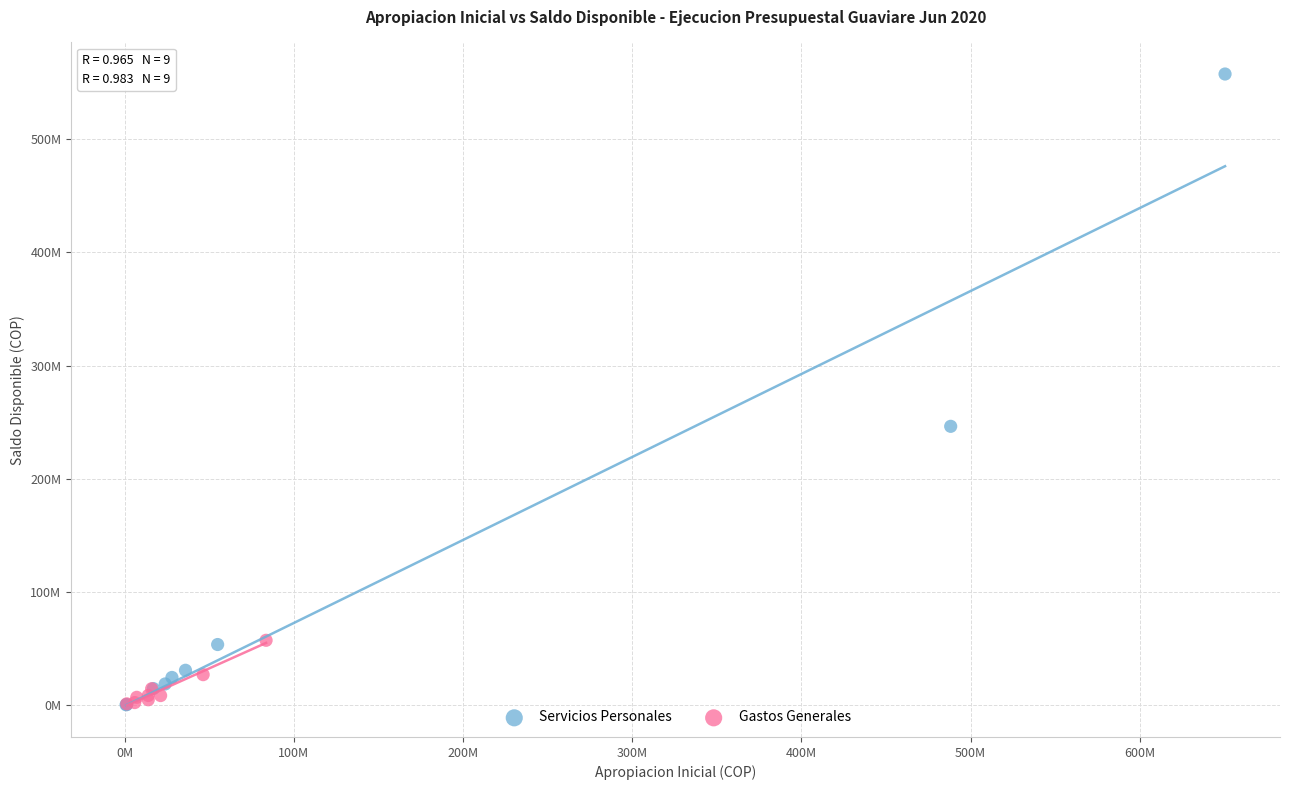

Which series reaches the maximum Y coordinate?

Servicios Personales